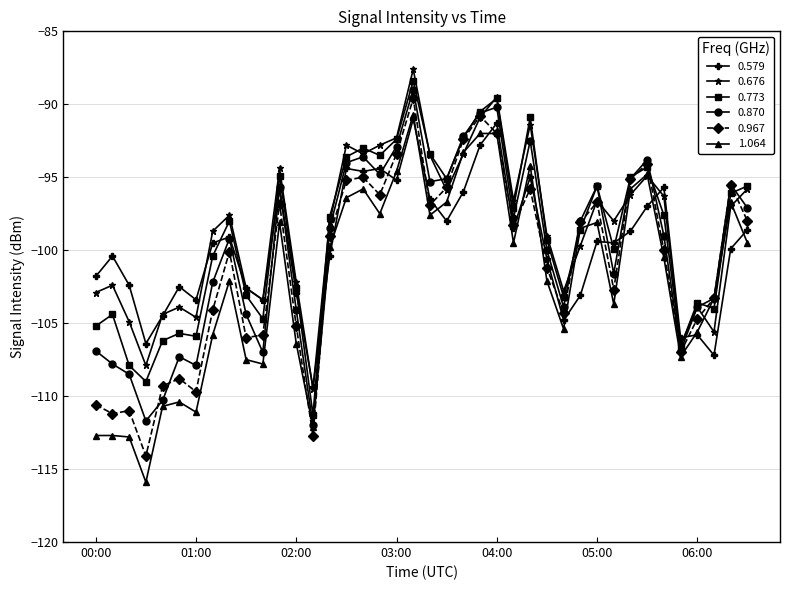

What is the greatest value displayed?

-87.6